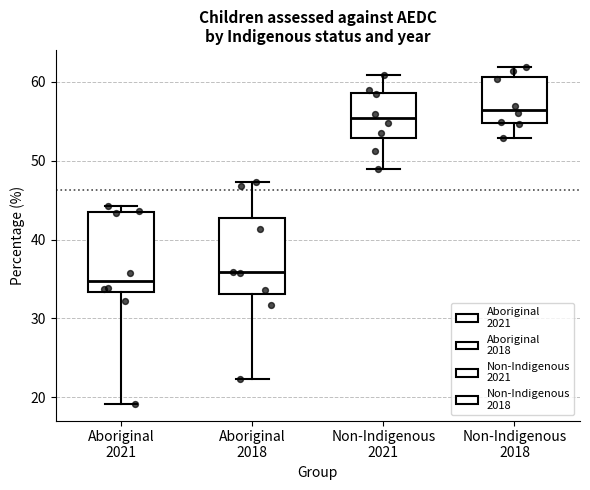

Reading left to right, transcribe this box plot: for each box, give where its median line is, the range the box spans, and where its two whiskers end, as read against the y-axis. The values are not printed on the chart, so give them approximately, as read against the axis.

Aboriginal 2021: median 35, box 33 to 43, whiskers 19 to 44
Aboriginal 2018: median 36, box 33 to 43, whiskers 22 to 47
Non-Indigenous 2021: median 55, box 53 to 59, whiskers 49 to 61
Non-Indigenous 2018: median 56, box 55 to 61, whiskers 53 to 62